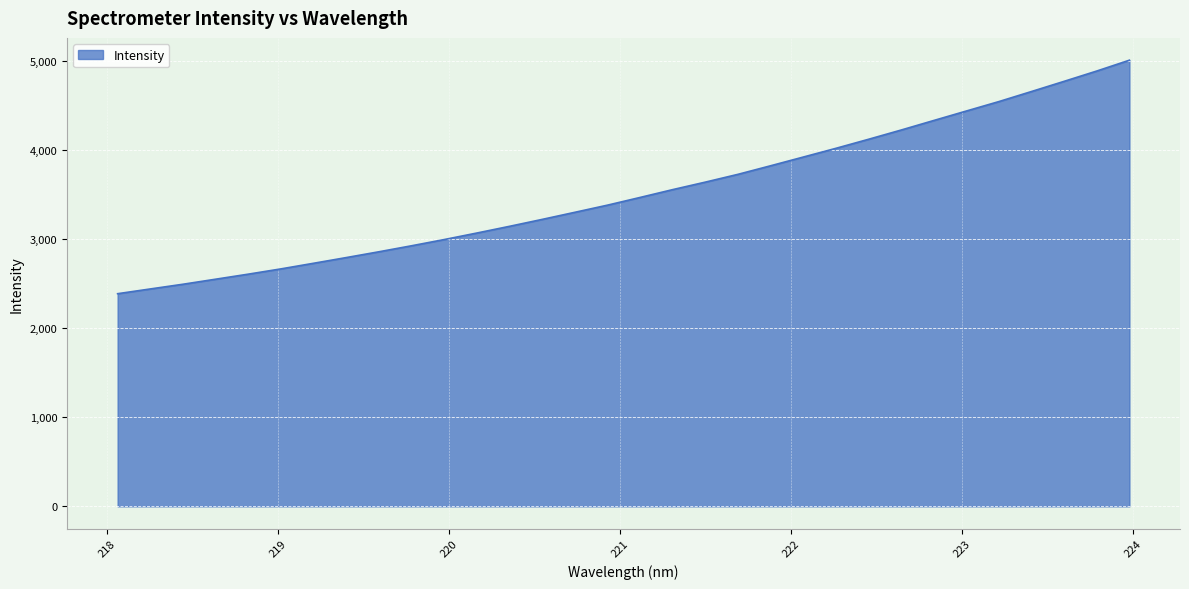

What is the smallest value displayed?

2384.8